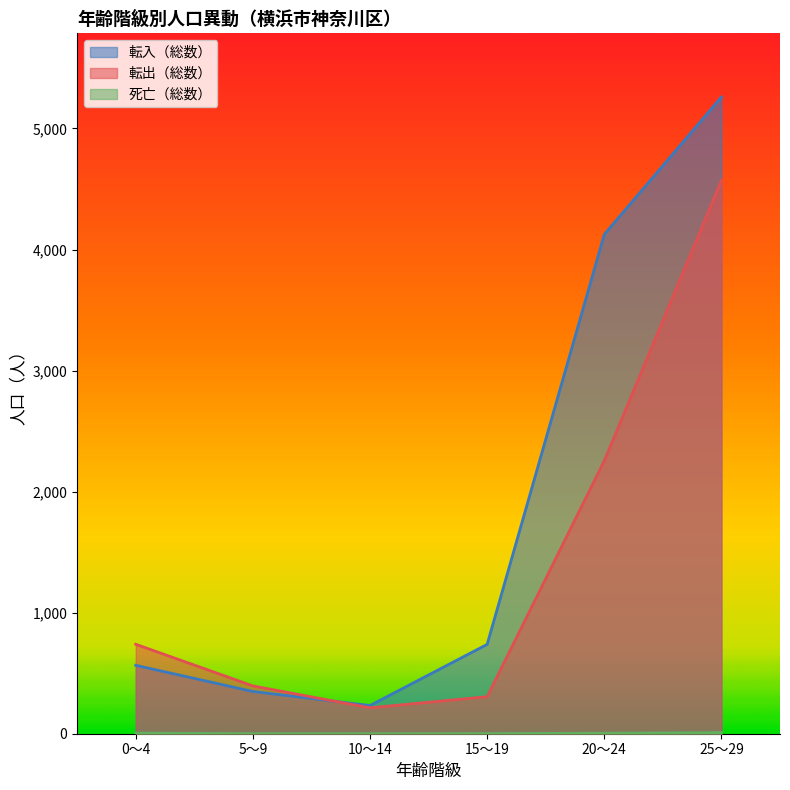

What position from the left is 25～29?

6